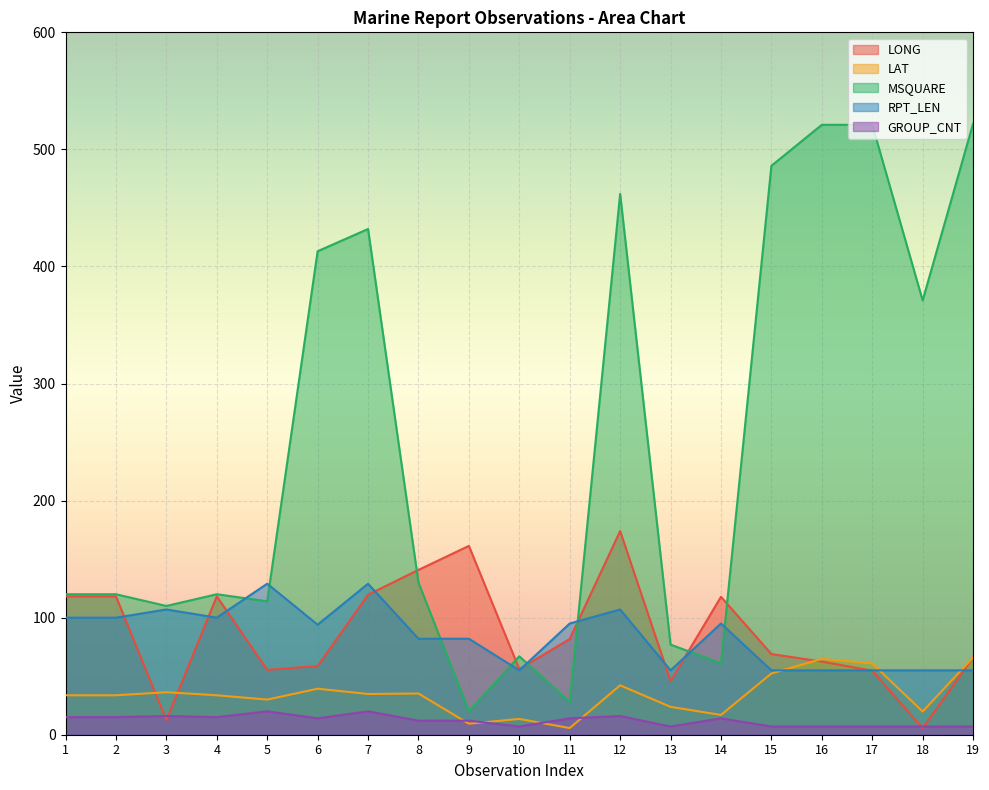

How many data points in RPT_LEN are less than 94?

9